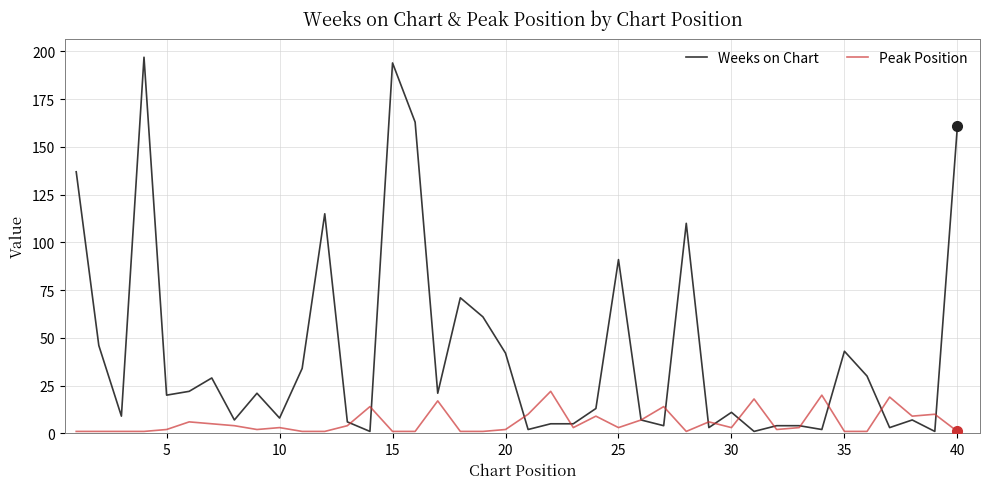

What is the smallest value displayed?

1